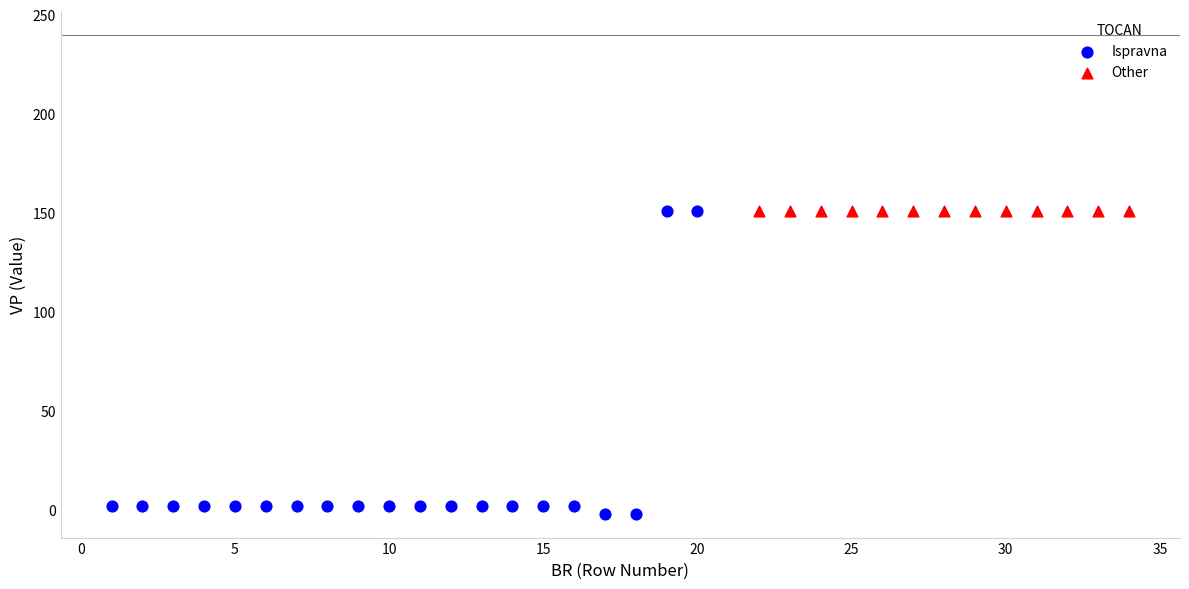

Which series reaches the minimum Y coordinate?

Ispravna